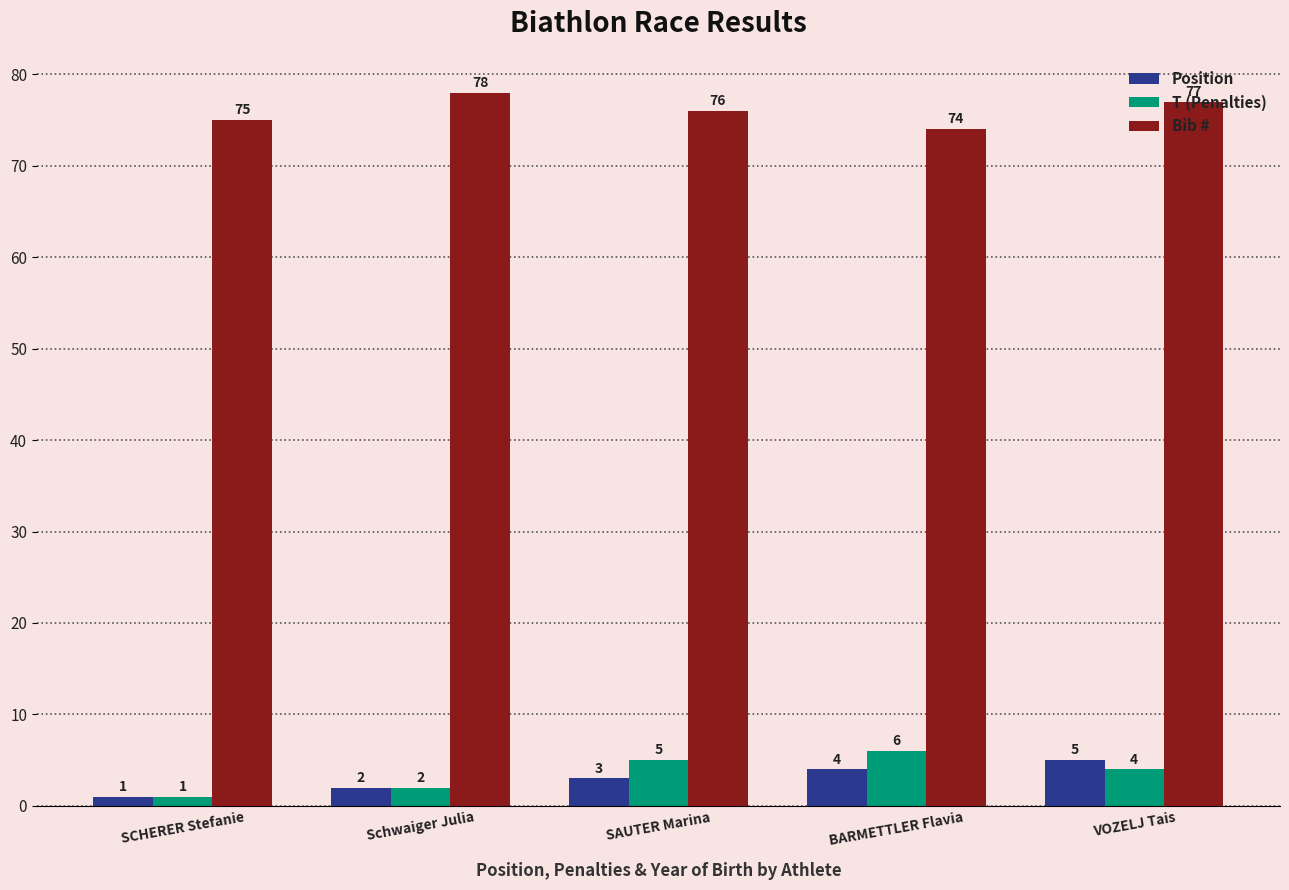

What is the average value of the Position series?

3